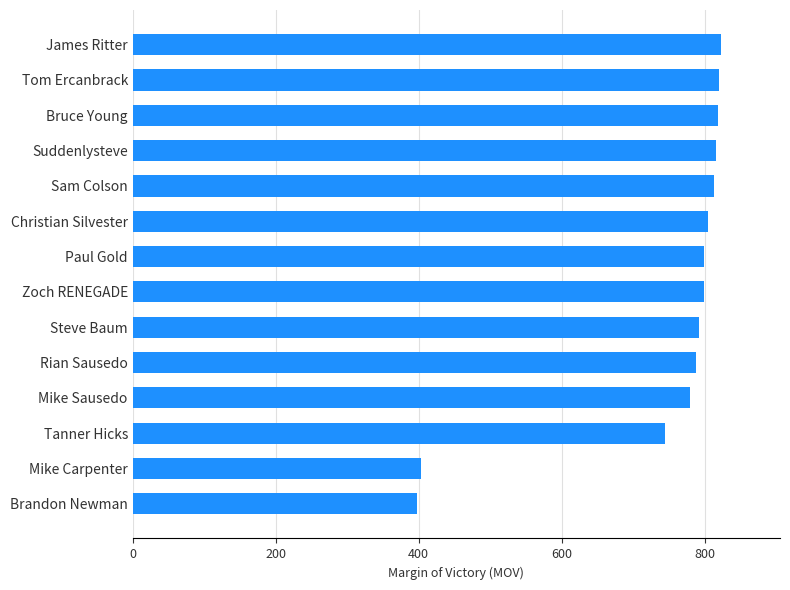

What is the difference between the maximum and minimum values?

425